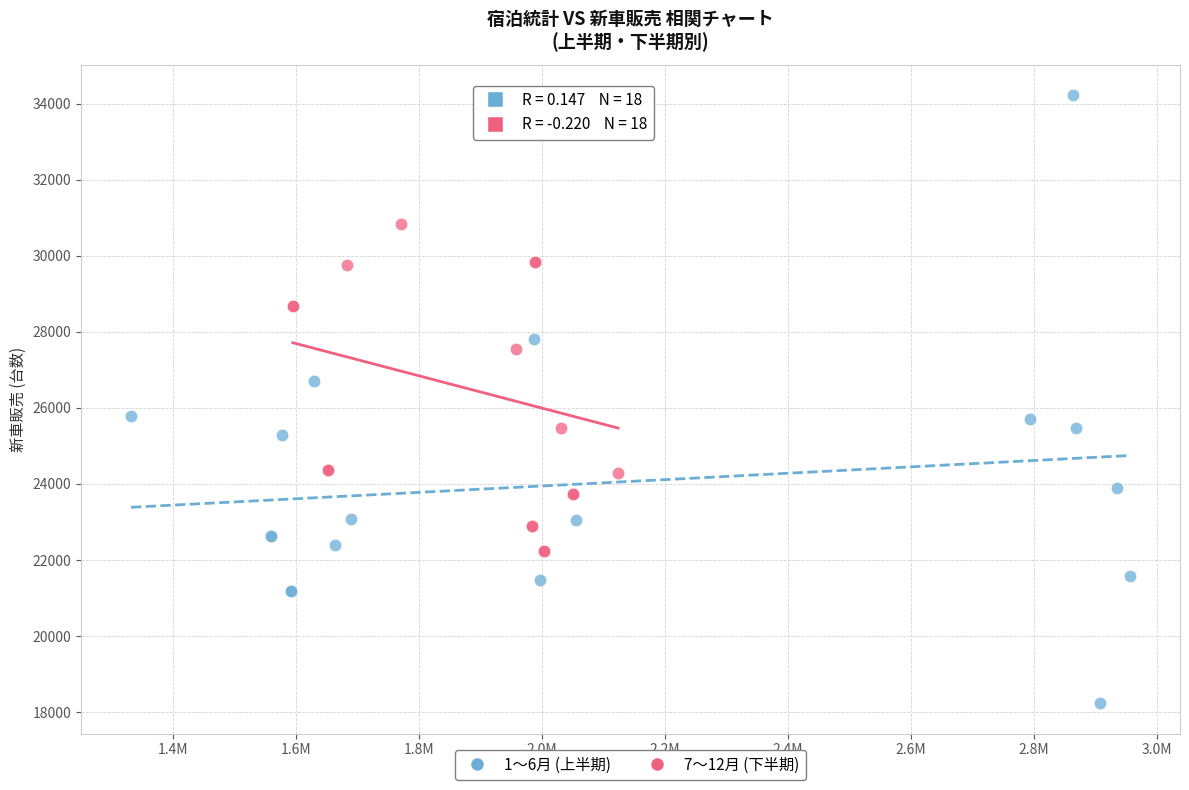

What are all the series names shown in the legend?

1〜6月 (上半期), 7〜12月 (下半期)